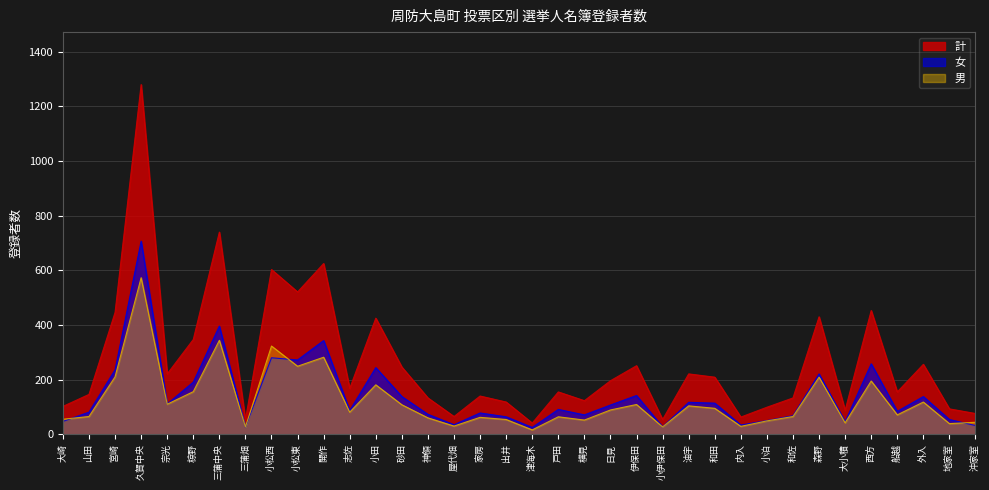

At how many categories does at least one series exceed 165?

18